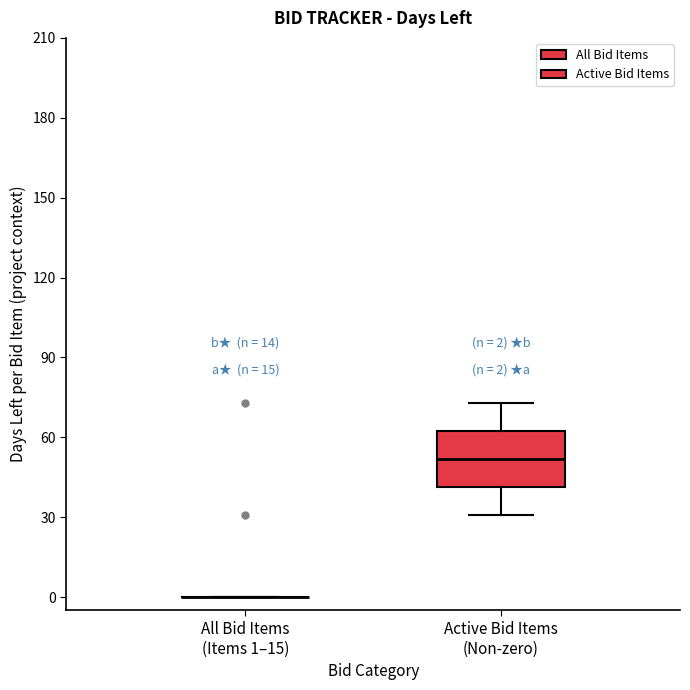

Comparing the boxes themselves (not the whiskers), which one is the tallest?

Active Bid Items (Non-zero)